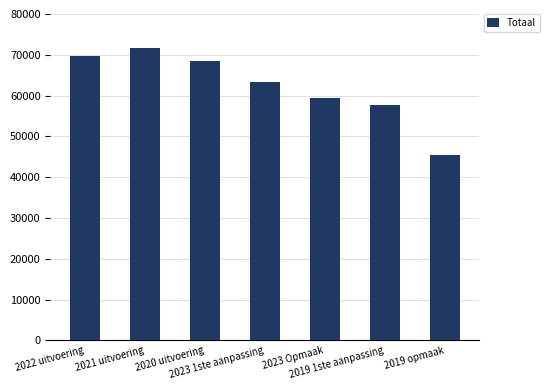

Approximately how many times larger is the value at 2023 1ste aanpassing compared to 2022 uitvoering?

0.9